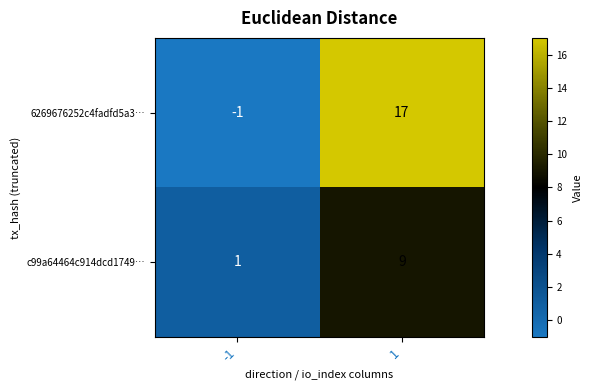

List the labels in order of c99a64464c914dcd1749… value, largest first.

1, -1